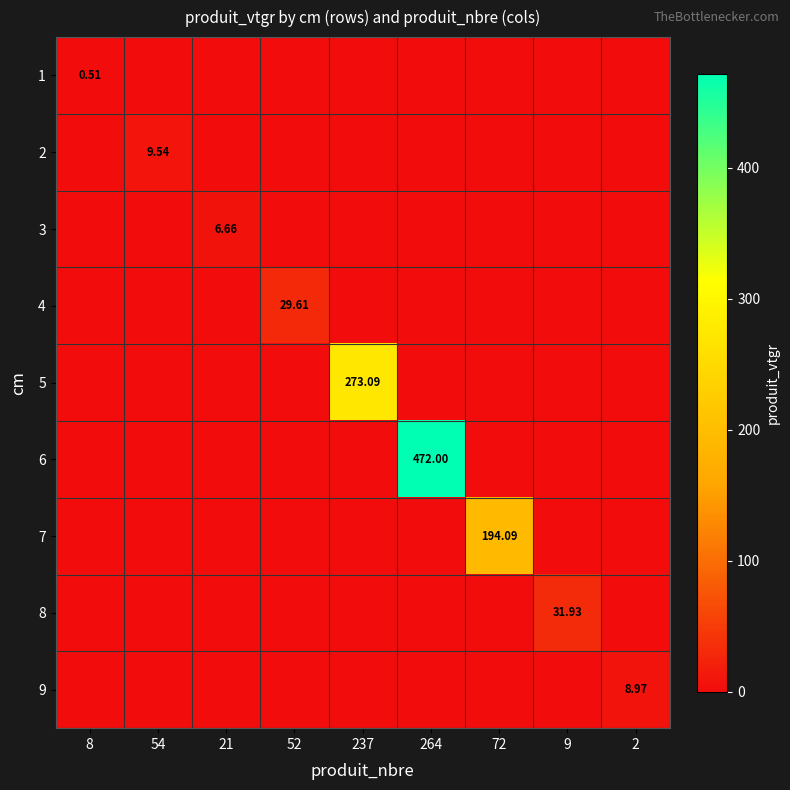

At which category is the sum across all series the highest?

264